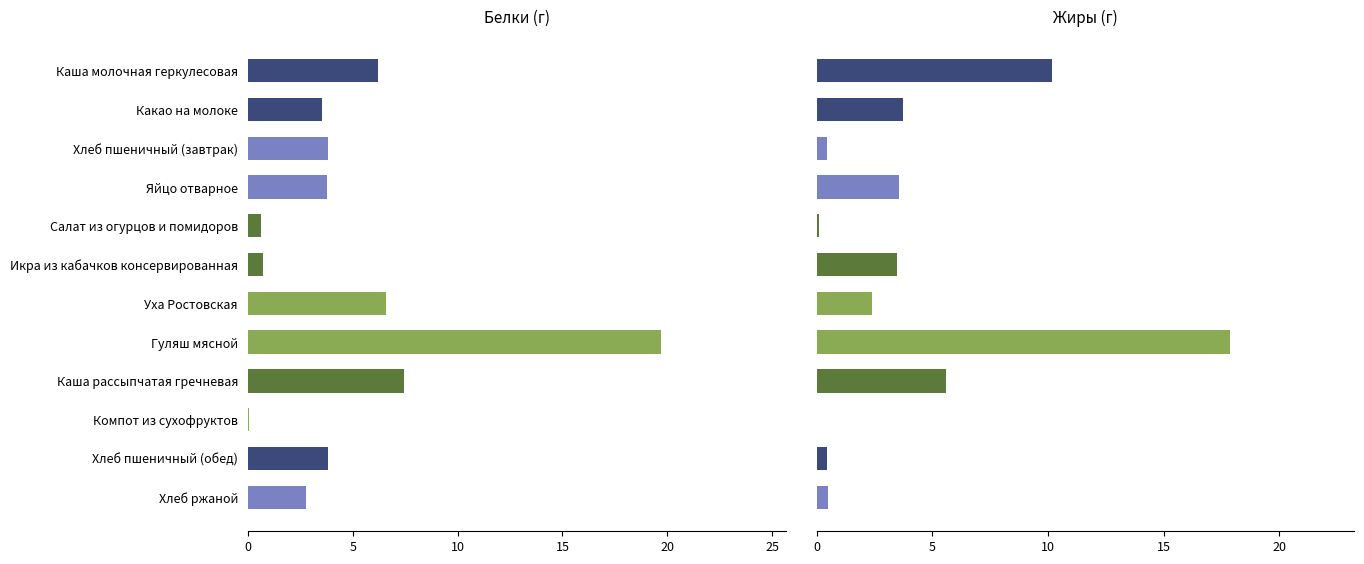

What is the maximum value shown in the chart?

19.7